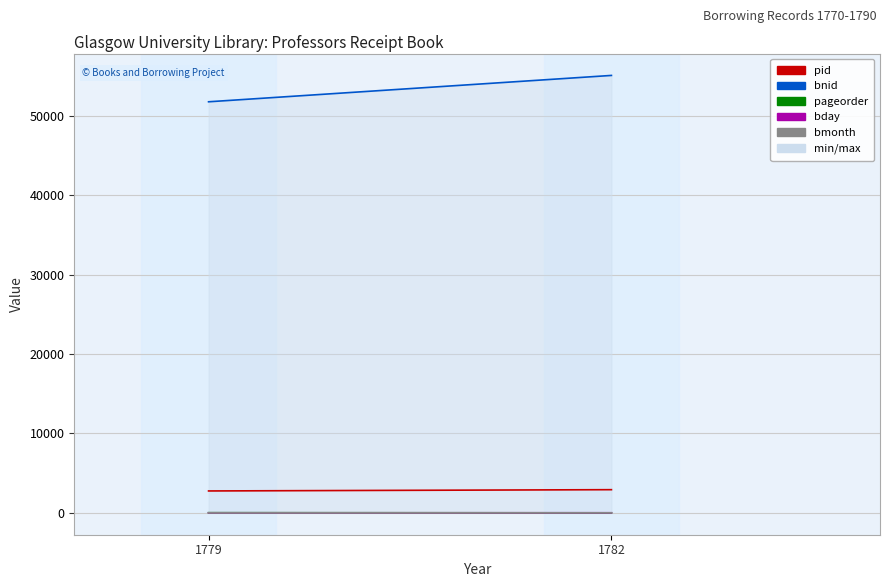

What is the smallest value displayed?

1